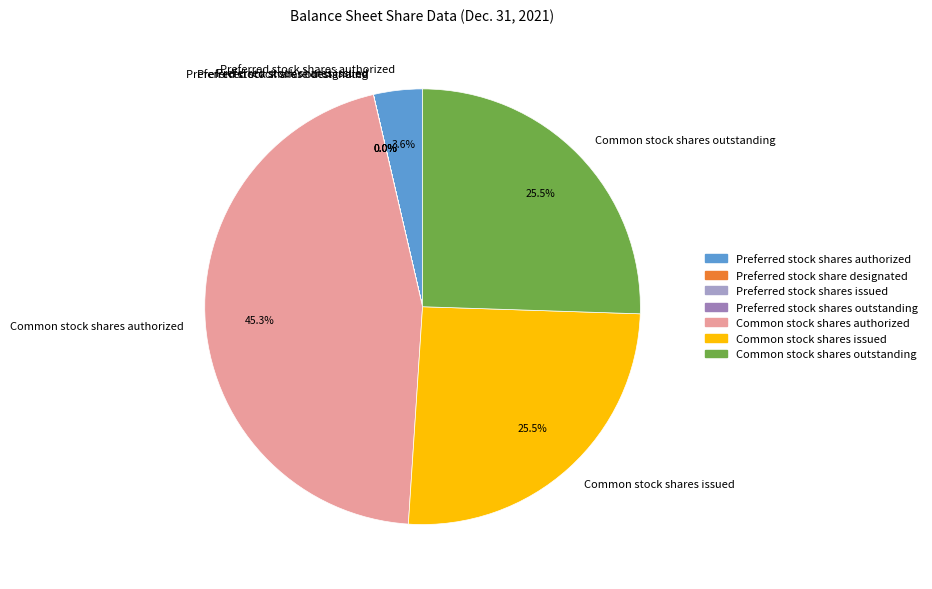

Which category has the biggest portion of the pie?

Common stock shares authorized